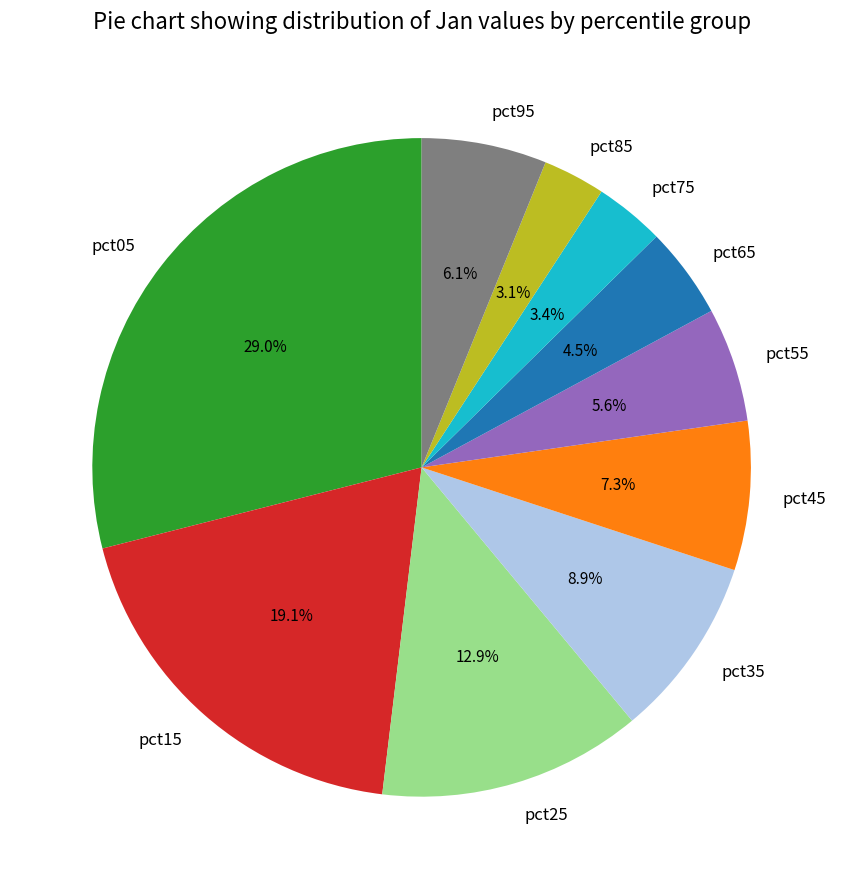

Is pct75 the majority of the pie?

No